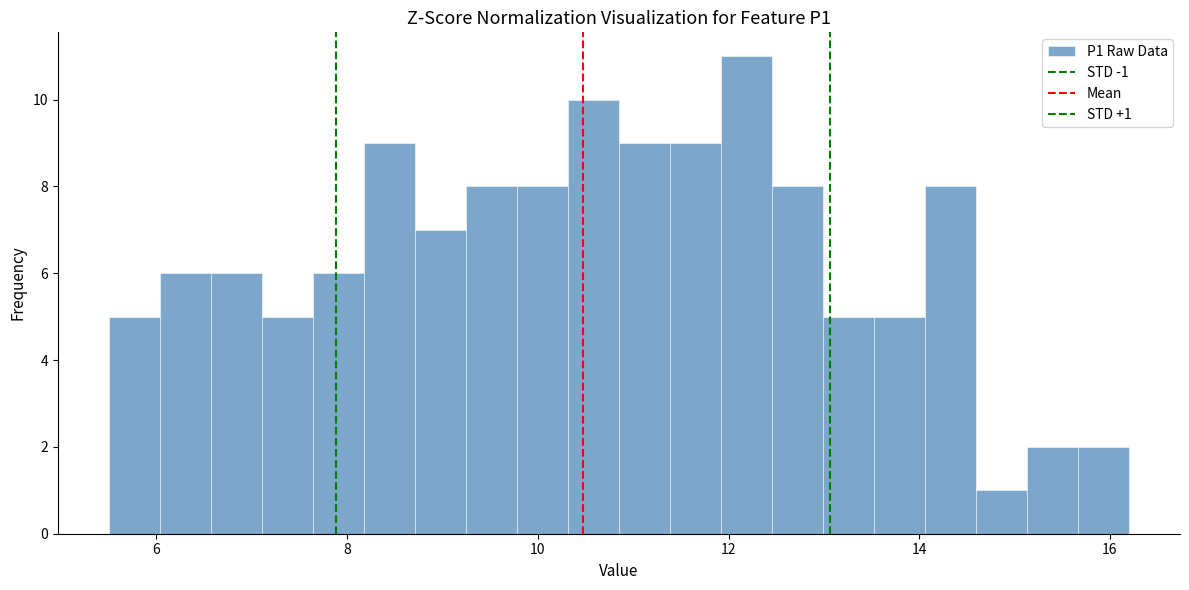

Around what value on the x-axis is the tallest bar? Give the approximate position of its centre, as read against the axis.

12.2